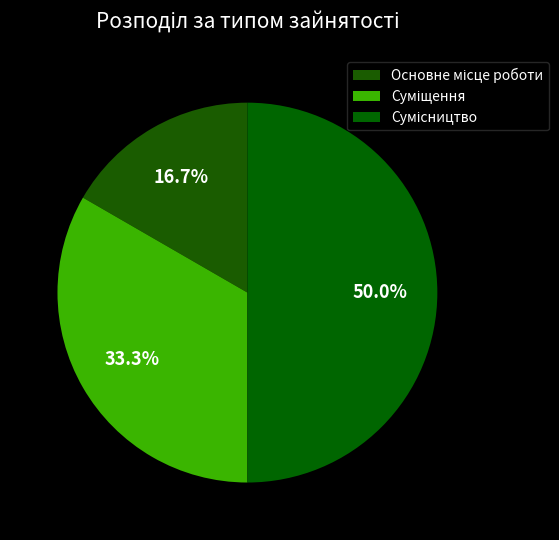

Is it true that Суміщення is 33% of the pie?

True